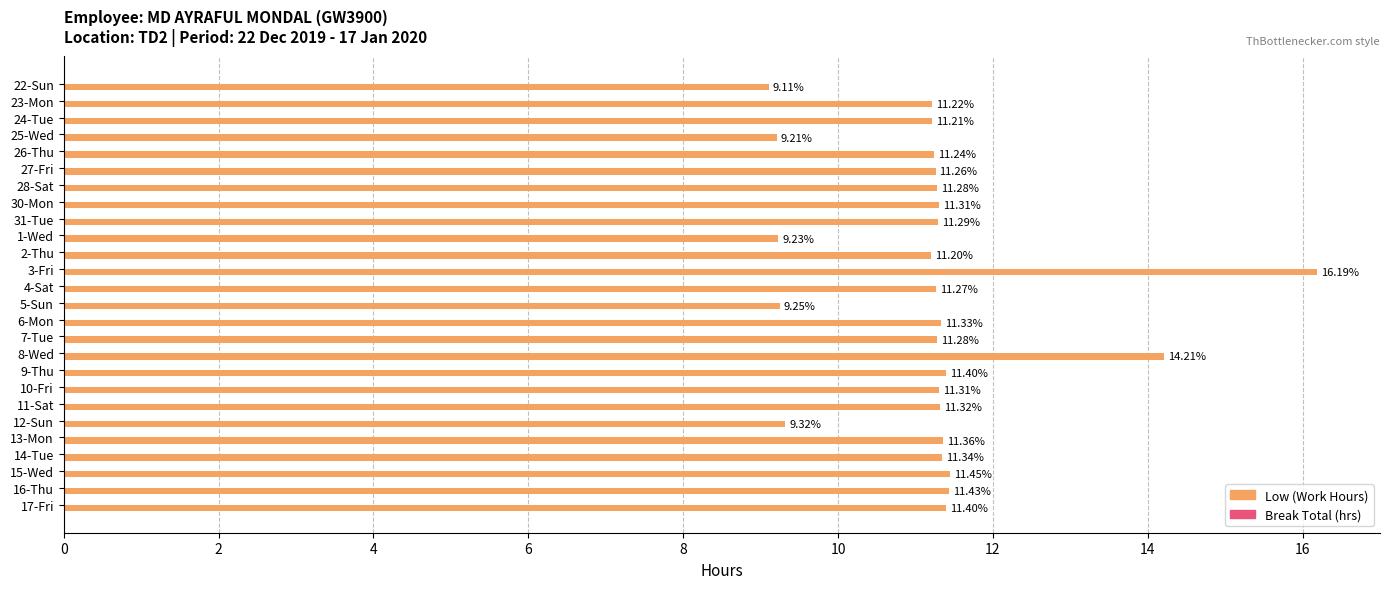

What is the sum of all values?

291.4